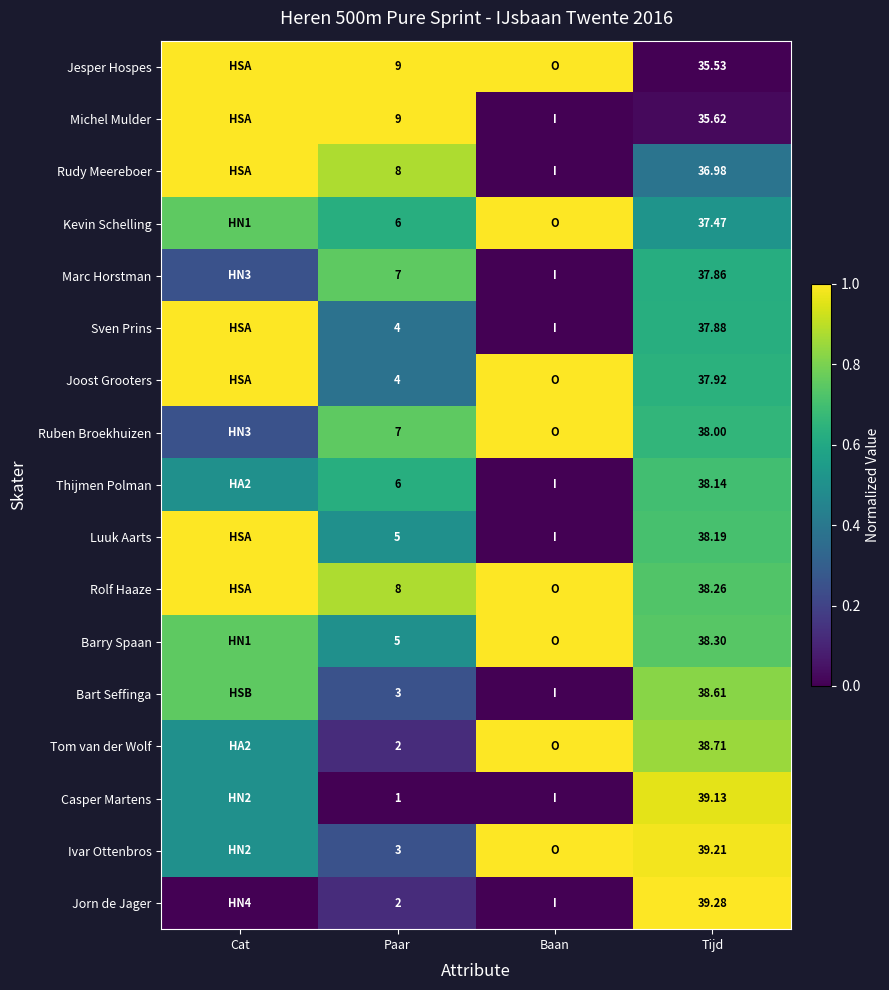

Is the value of Ruben Broekhuizen at Tijd greater than the value of Tom van der Wolf at Paar?

Yes